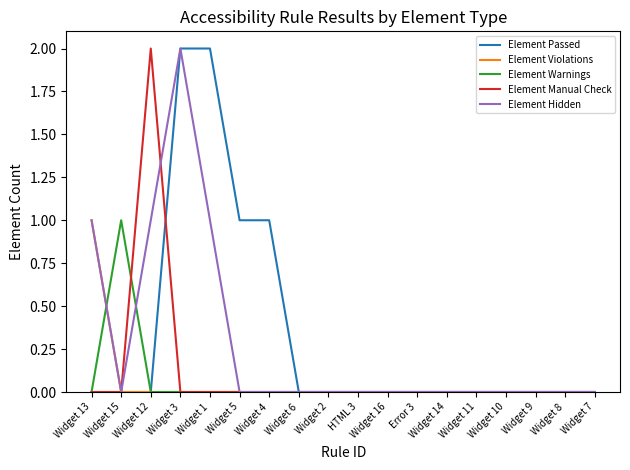

Reading right to left, transcribe all the data shown in this chart.

Element Passed: Widget 7=0	Widget 8=0	Widget 9=0	Widget 10=0	Widget 11=0	Widget 14=0	Error 3=0	Widget 16=0	HTML 3=0	Widget 2=0	Widget 6=0	Widget 4=1	Widget 5=1	Widget 1=2	Widget 3=2	Widget 12=0	Widget 15=0	Widget 13=0
Element Violations: Widget 7=0	Widget 8=0	Widget 9=0	Widget 10=0	Widget 11=0	Widget 14=0	Error 3=0	Widget 16=0	HTML 3=0	Widget 2=0	Widget 6=0	Widget 4=0	Widget 5=0	Widget 1=0	Widget 3=0	Widget 12=0	Widget 15=0	Widget 13=1
Element Warnings: Widget 7=0	Widget 8=0	Widget 9=0	Widget 10=0	Widget 11=0	Widget 14=0	Error 3=0	Widget 16=0	HTML 3=0	Widget 2=0	Widget 6=0	Widget 4=0	Widget 5=0	Widget 1=0	Widget 3=0	Widget 12=0	Widget 15=1	Widget 13=0
Element Manual Check: Widget 7=0	Widget 8=0	Widget 9=0	Widget 10=0	Widget 11=0	Widget 14=0	Error 3=0	Widget 16=0	HTML 3=0	Widget 2=0	Widget 6=0	Widget 4=0	Widget 5=0	Widget 1=0	Widget 3=0	Widget 12=2	Widget 15=0	Widget 13=0
Element Hidden: Widget 7=0	Widget 8=0	Widget 9=0	Widget 10=0	Widget 11=0	Widget 14=0	Error 3=0	Widget 16=0	HTML 3=0	Widget 2=0	Widget 6=0	Widget 4=0	Widget 5=0	Widget 1=1	Widget 3=2	Widget 12=1	Widget 15=0	Widget 13=1